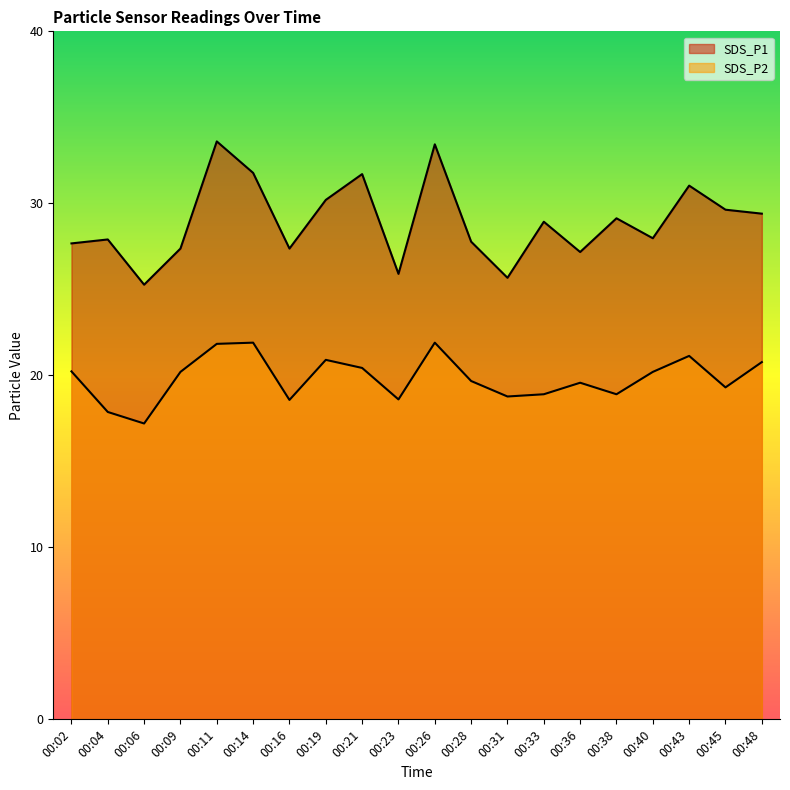

True or false: SDS_P2 and SDS_P1 cross at least once.

False